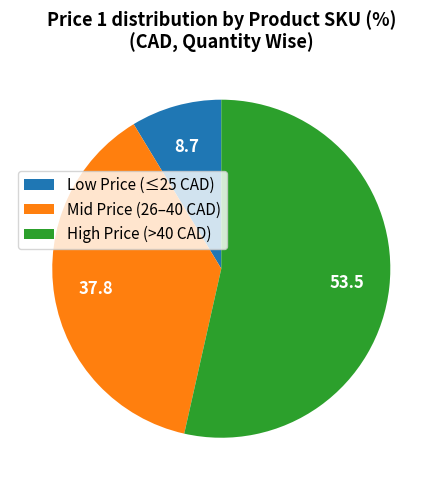

Do High Price (>40 CAD) and Mid Price (26–40 CAD) together represent more than half of the pie?

Yes